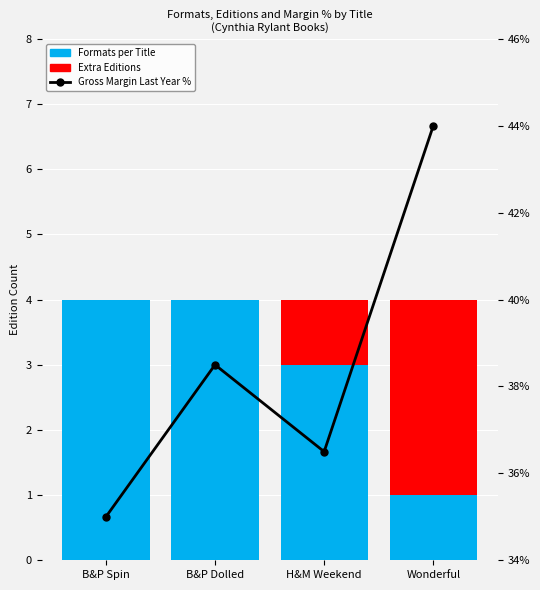

What is the average value of the Formats per Title series?

3.0